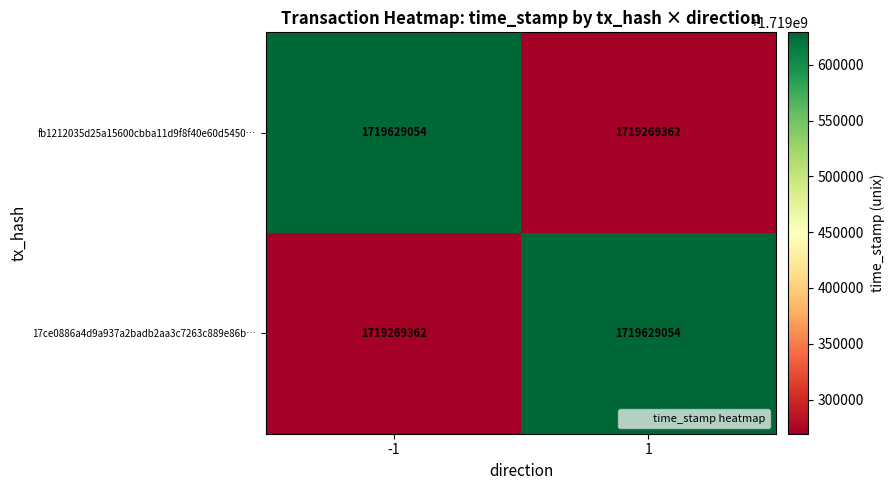

At how many categories does at least one series exceed 1719289130?

2